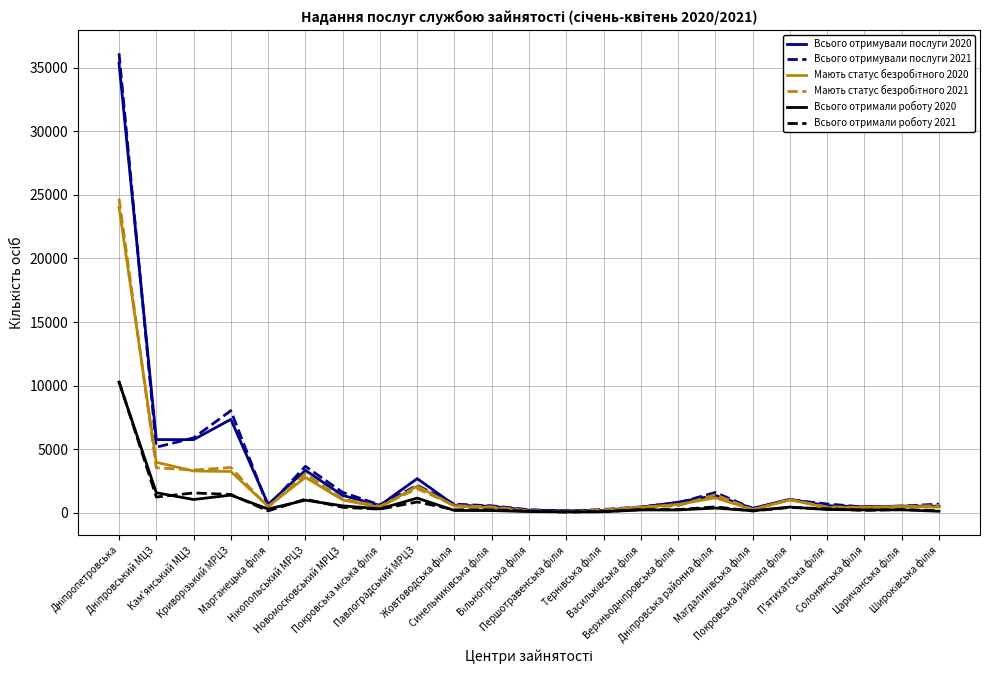

What is the maximum value shown in the chart?

36122